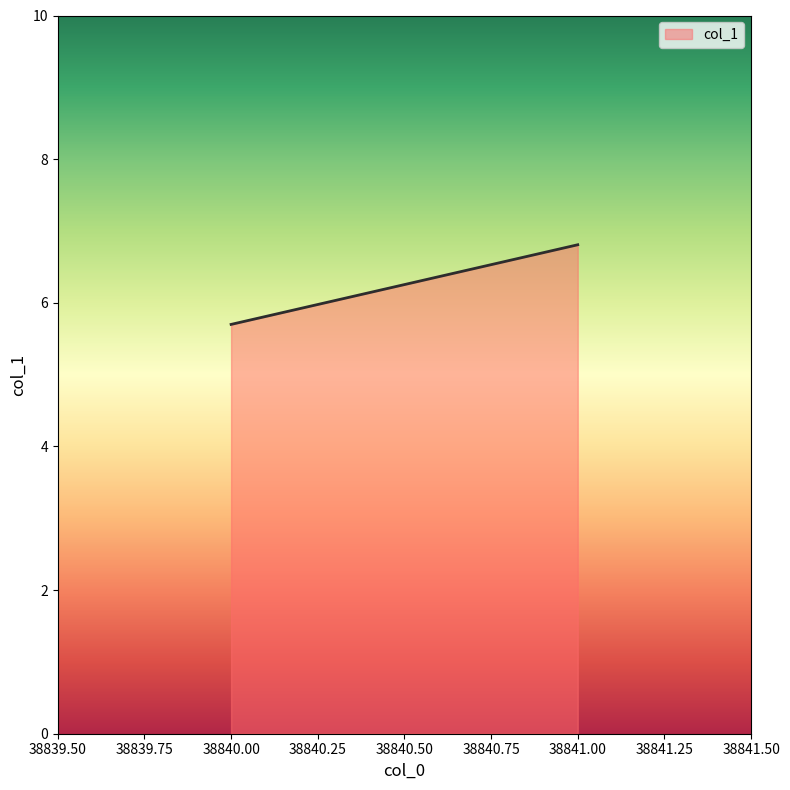

Is it true that the value at 38840 is 3.8?

False